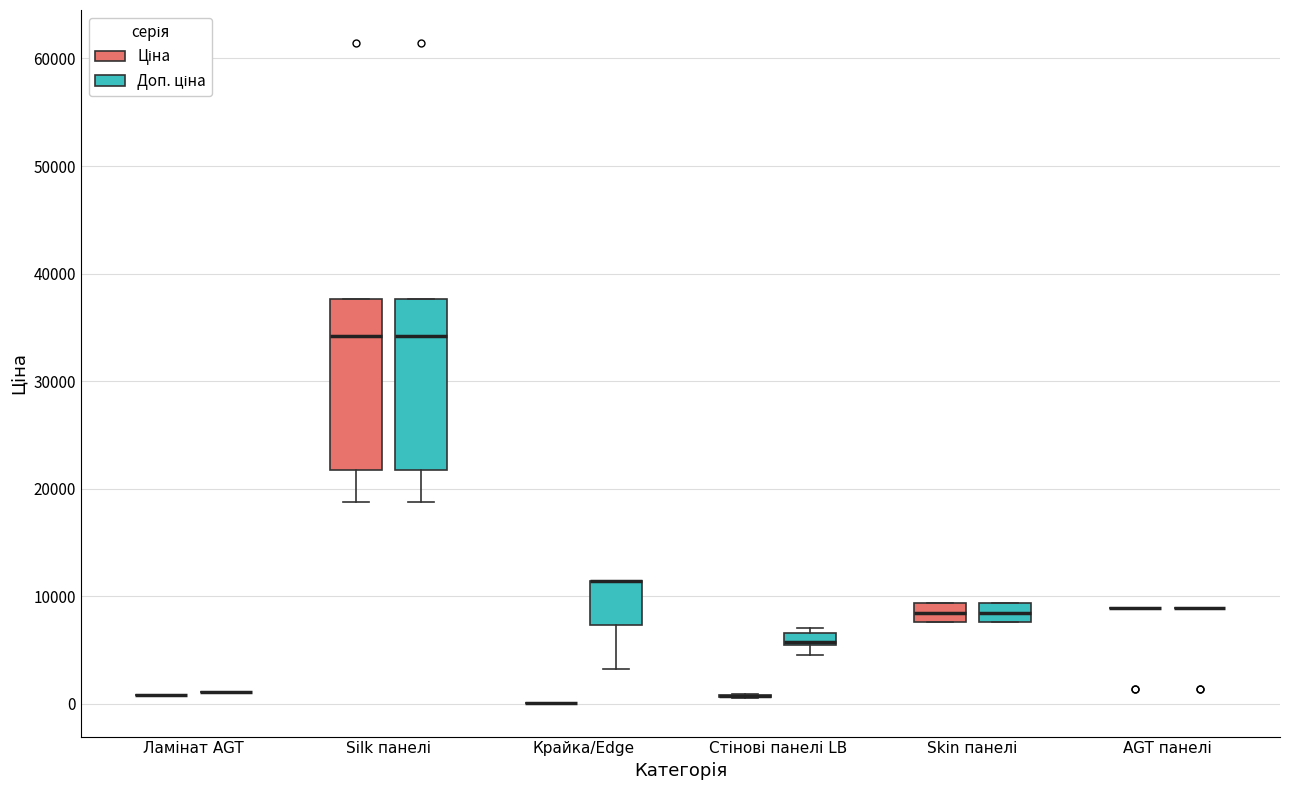

Where is the lower edge of the box for Silk панелі (Ціна) on the y-axis? The values are not printed on the chart, so give them approximately, as read against the axis.

22000